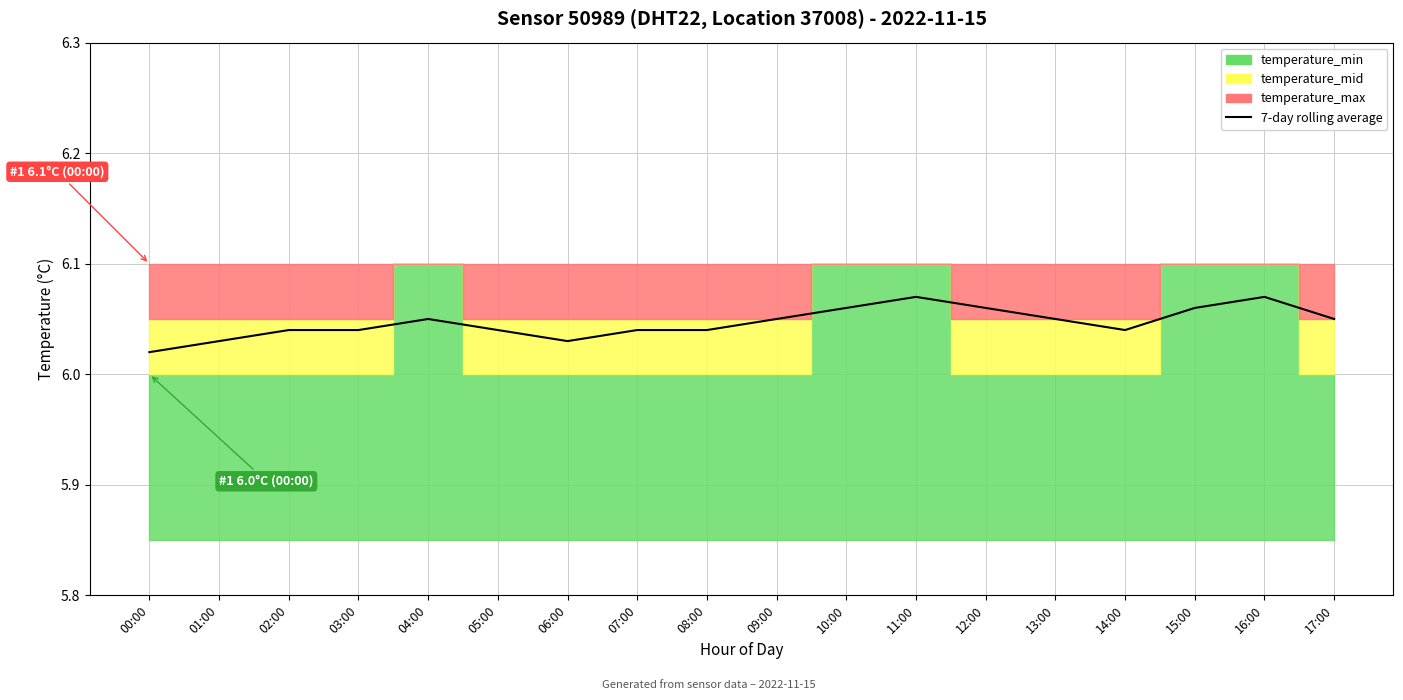

The value at 16:00 is 9.0. True or false?

False